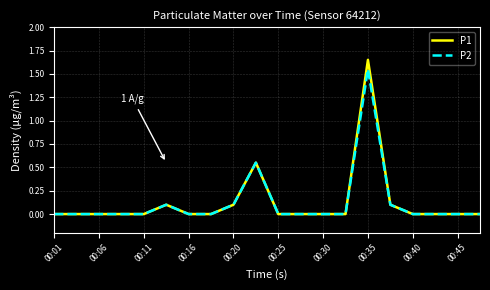

Which series has the largest range (max minus min)?

P1